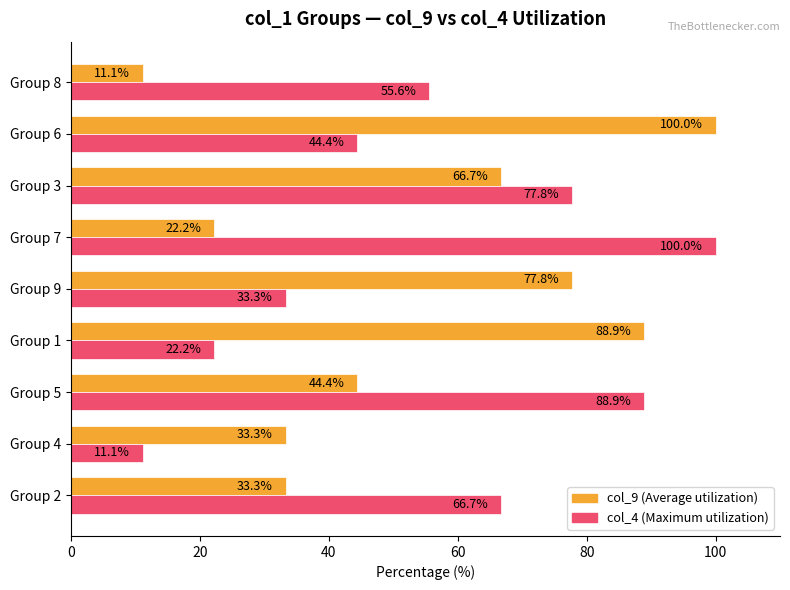

What is the total value across all series at Group 1?

111.1